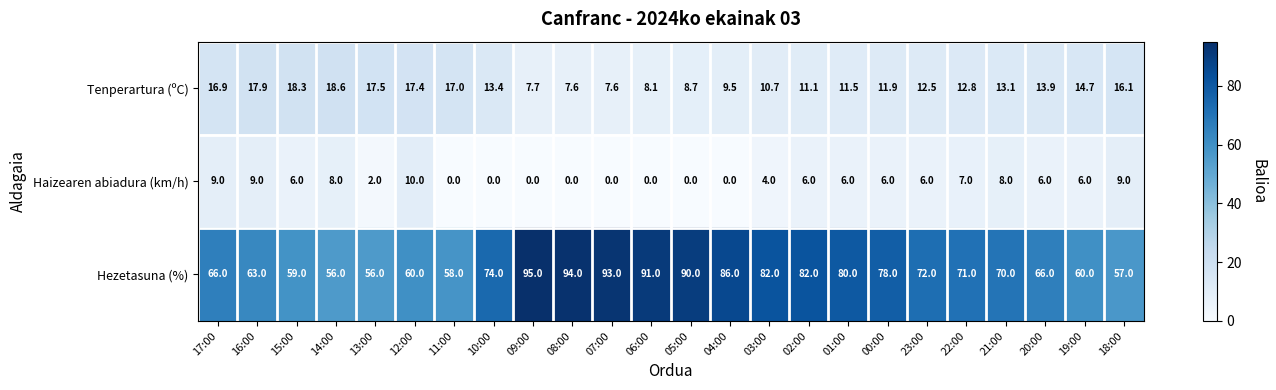

At which label is Hezetasuna (%) closest to 75?

10:00